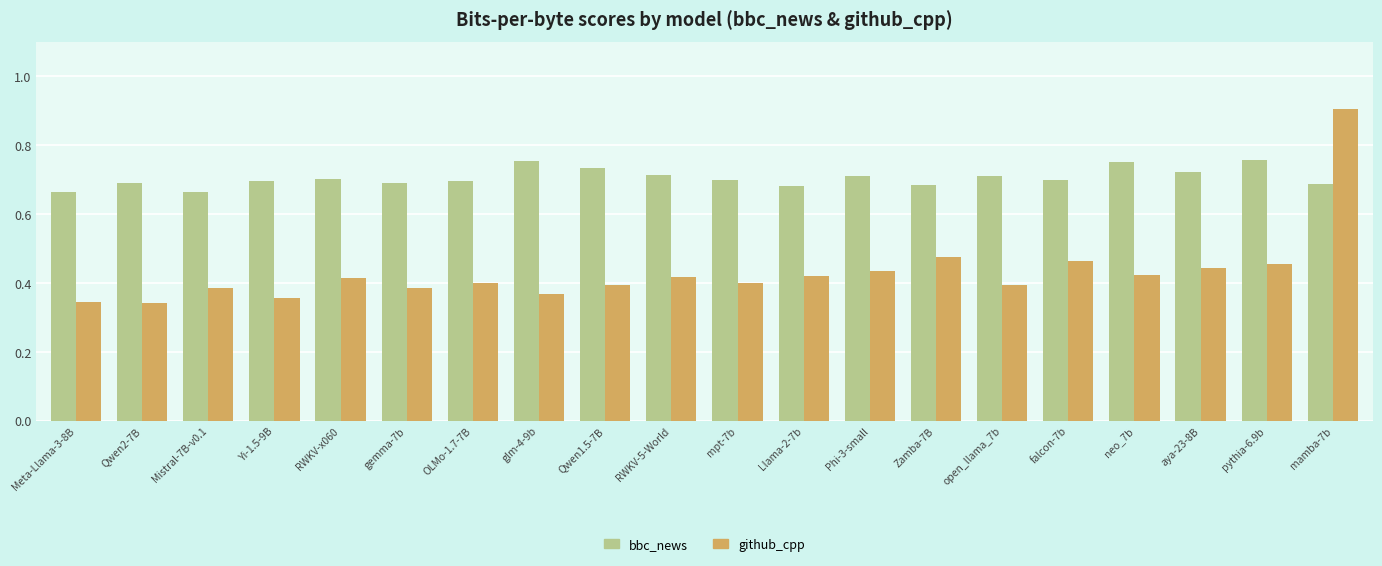

What is the label of the 17th bar from the right?

Yi-1.5-9B